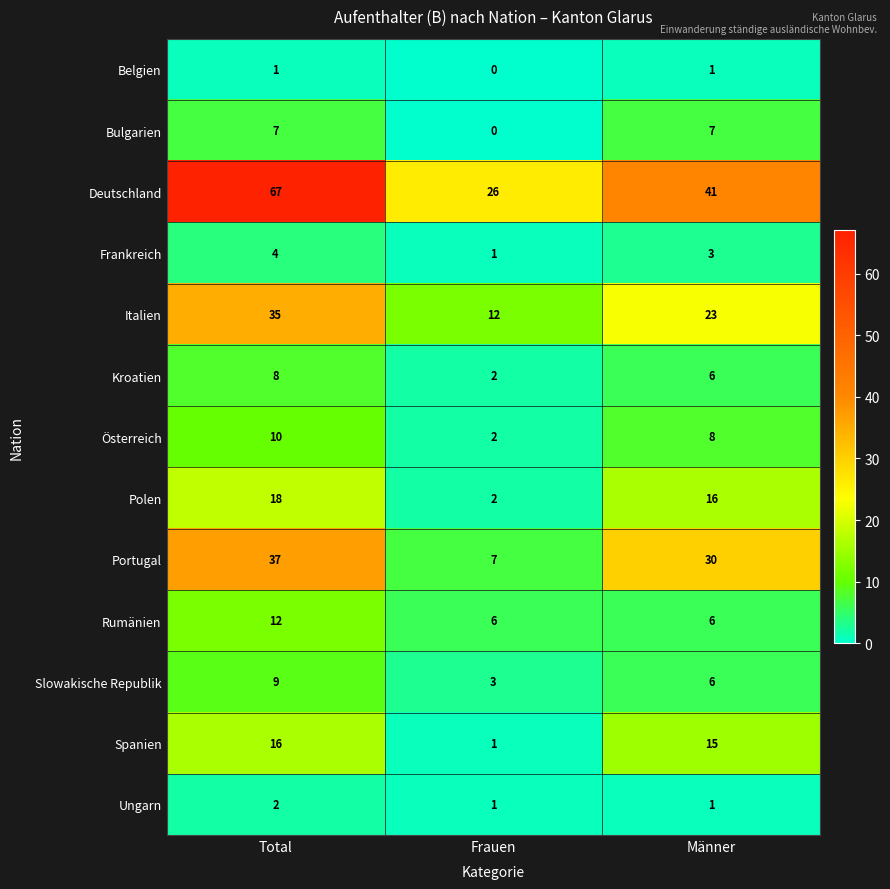

Between Total and Frauen, which series saw the biggest shift?

Deutschland